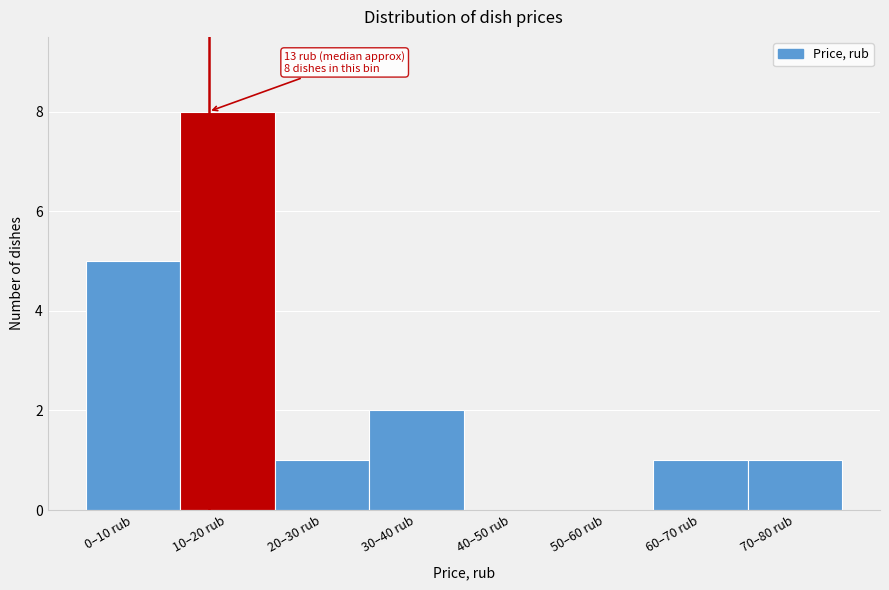

Reading left to right, extract all data points from this chart.

0–10 rub=5	10–20 rub=8	20–30 rub=1	30–40 rub=2	40–50 rub=0	50–60 rub=0	60–70 rub=1	70–80 rub=1